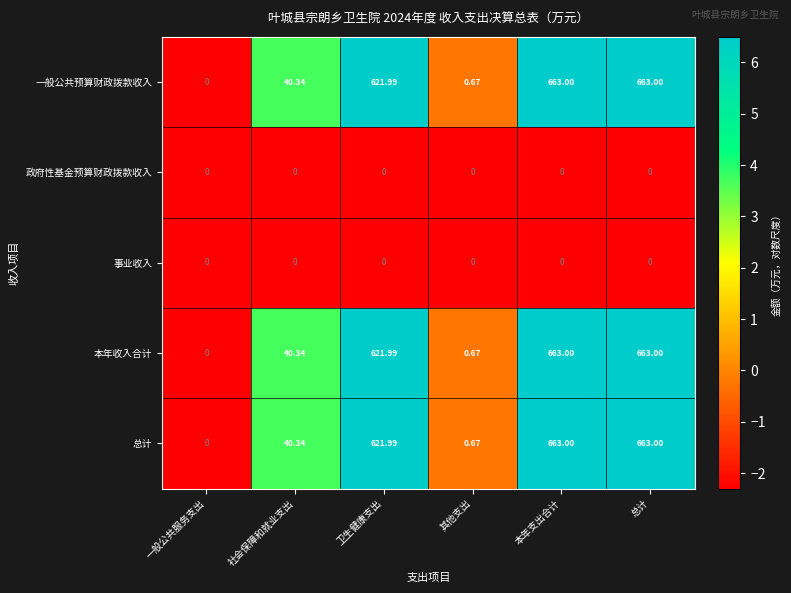

Is the value of 本年收入合计 at 卫生健康支出 greater than the value of 总计 at 一般公共服务支出?

Yes